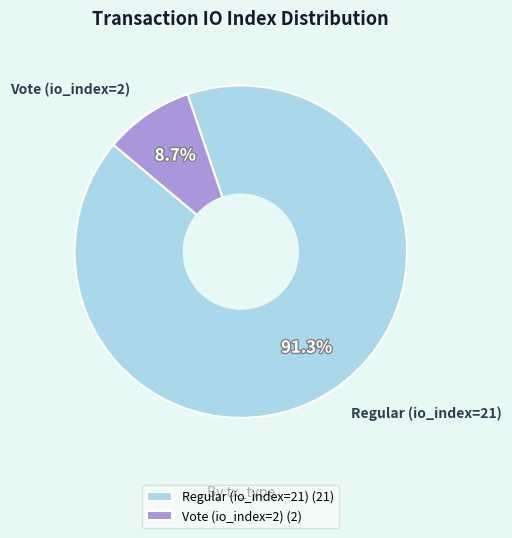

Approximately how many times larger is the value at Regular (io_index=21) compared to Vote (io_index=2)?

10.5